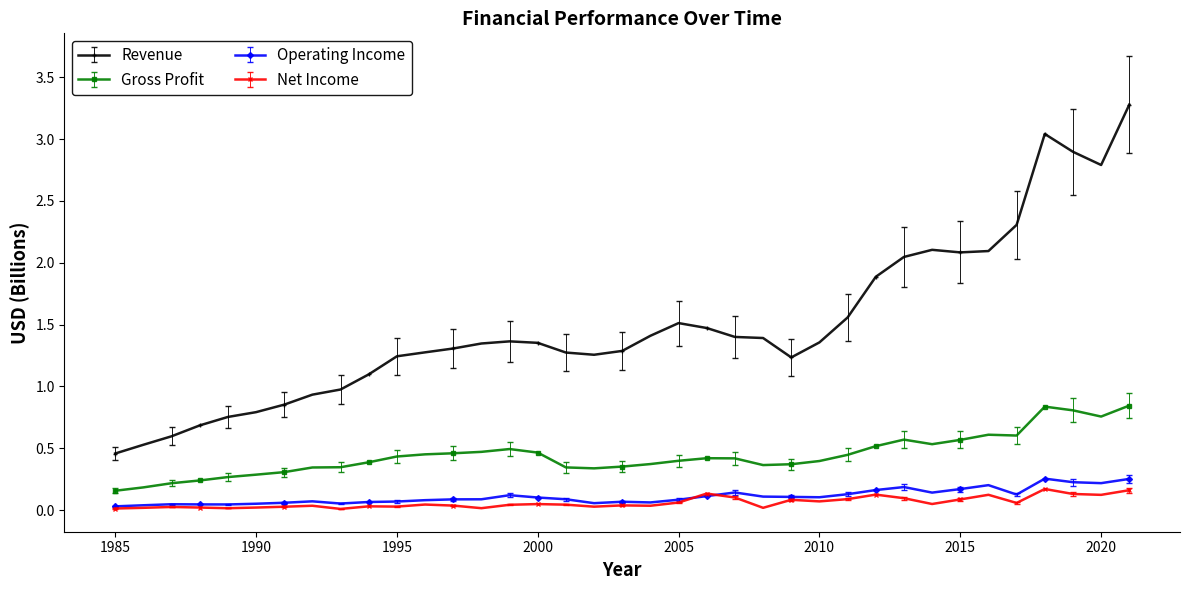

What are all the series names shown in the legend?

Revenue, Gross Profit, Operating Income, Net Income